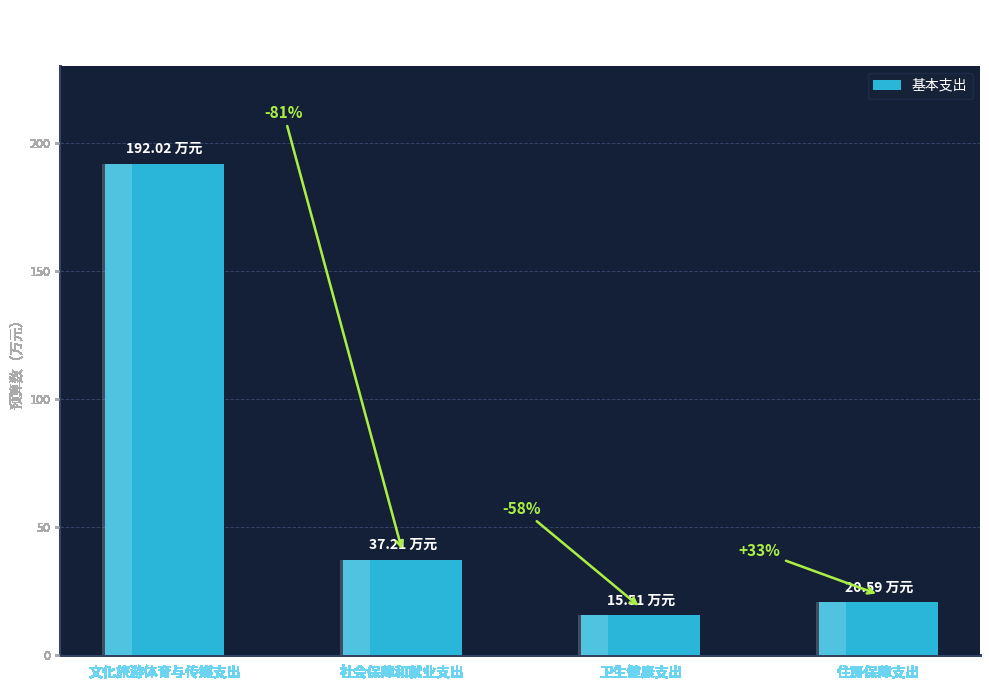

Reading left to right, list all the values displayed in this chart.

文化旅游体育与传媒支出=192.0	社会保障和就业支出=37.2	卫生健康支出=15.5	住房保障支出=20.6